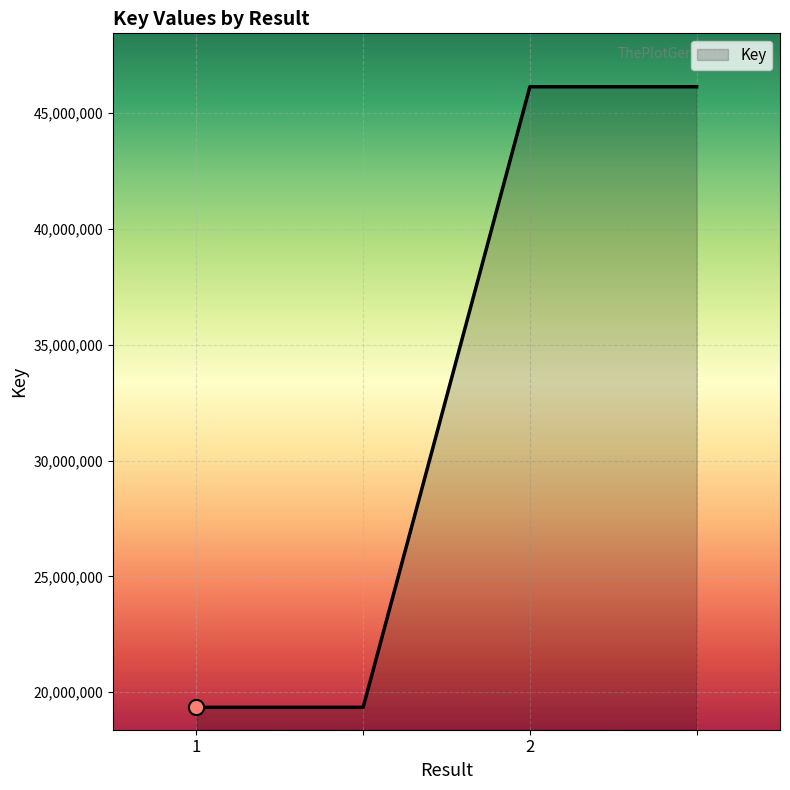

What is the greatest value displayed?

46145720